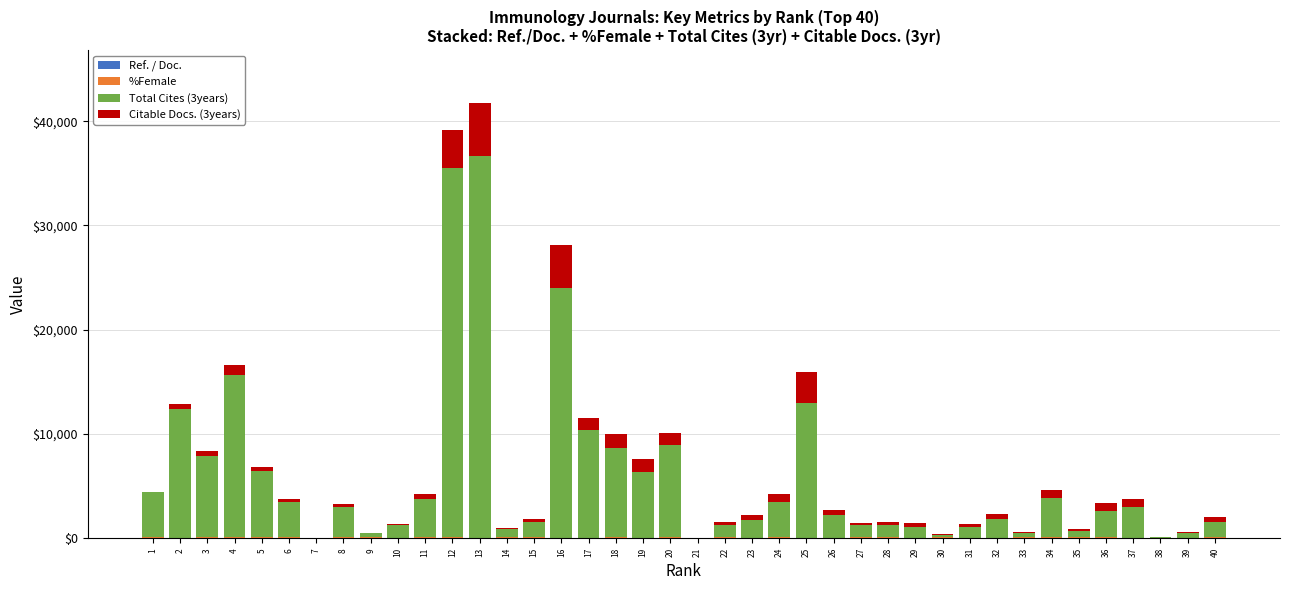

How many data points does each series have?

40